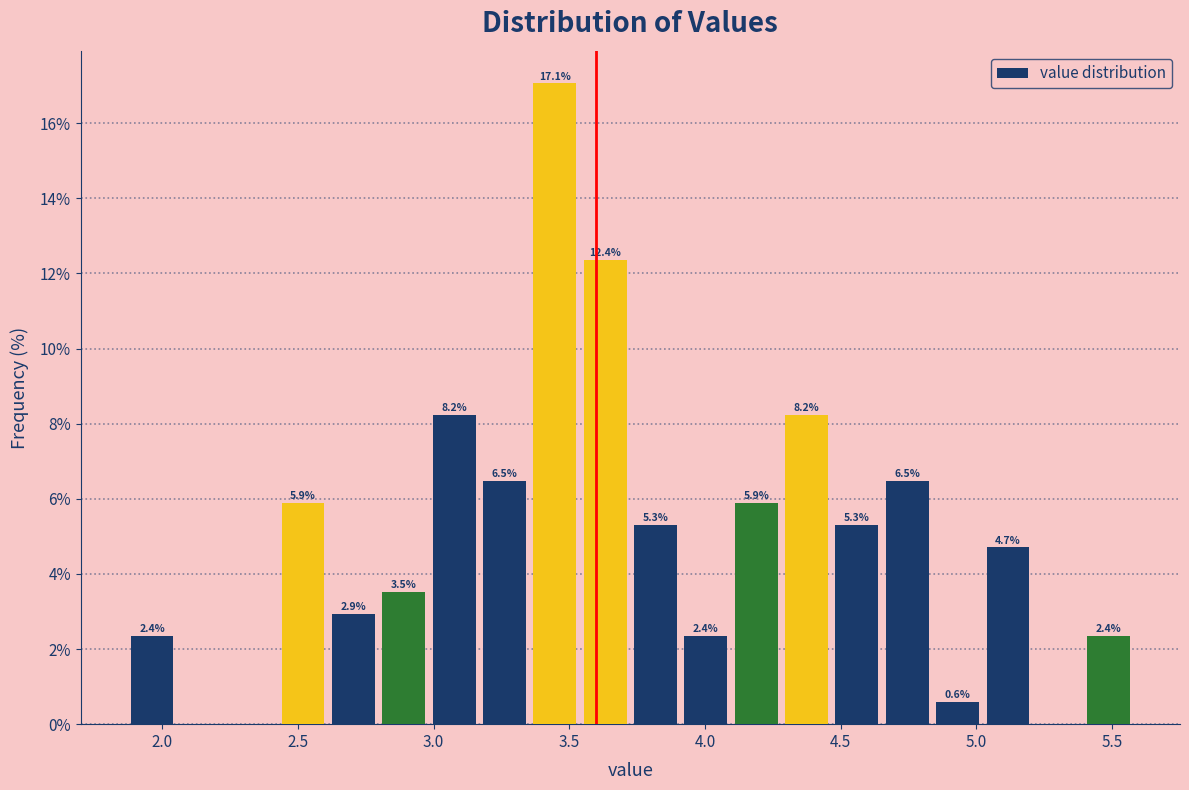

Around what value on the x-axis is the tallest bar? Give the approximate position of its centre, as read against the axis.

3.45